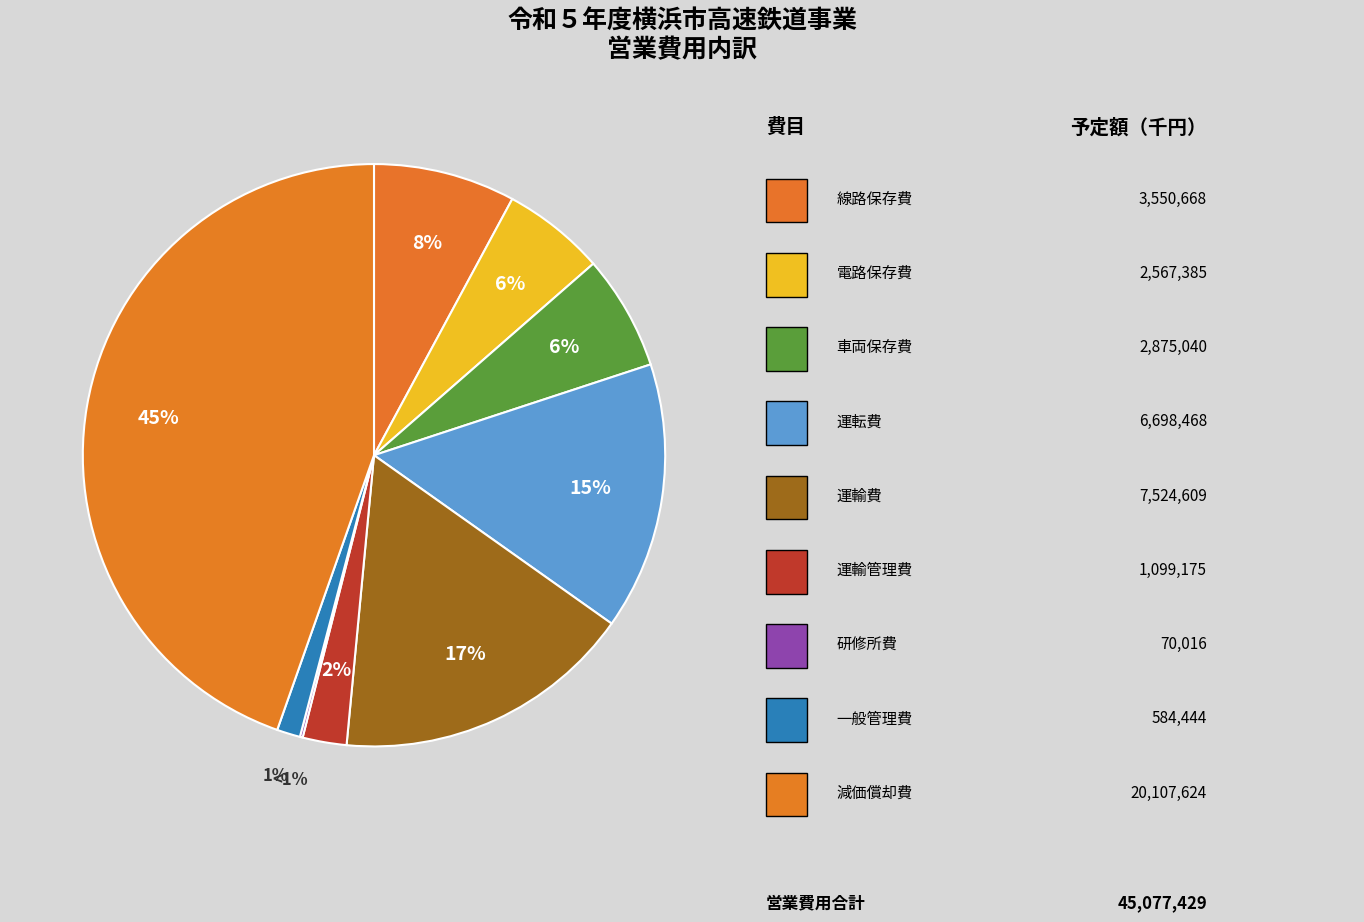

To the nearest percent, what portion does 一般管理費 represent?

1%